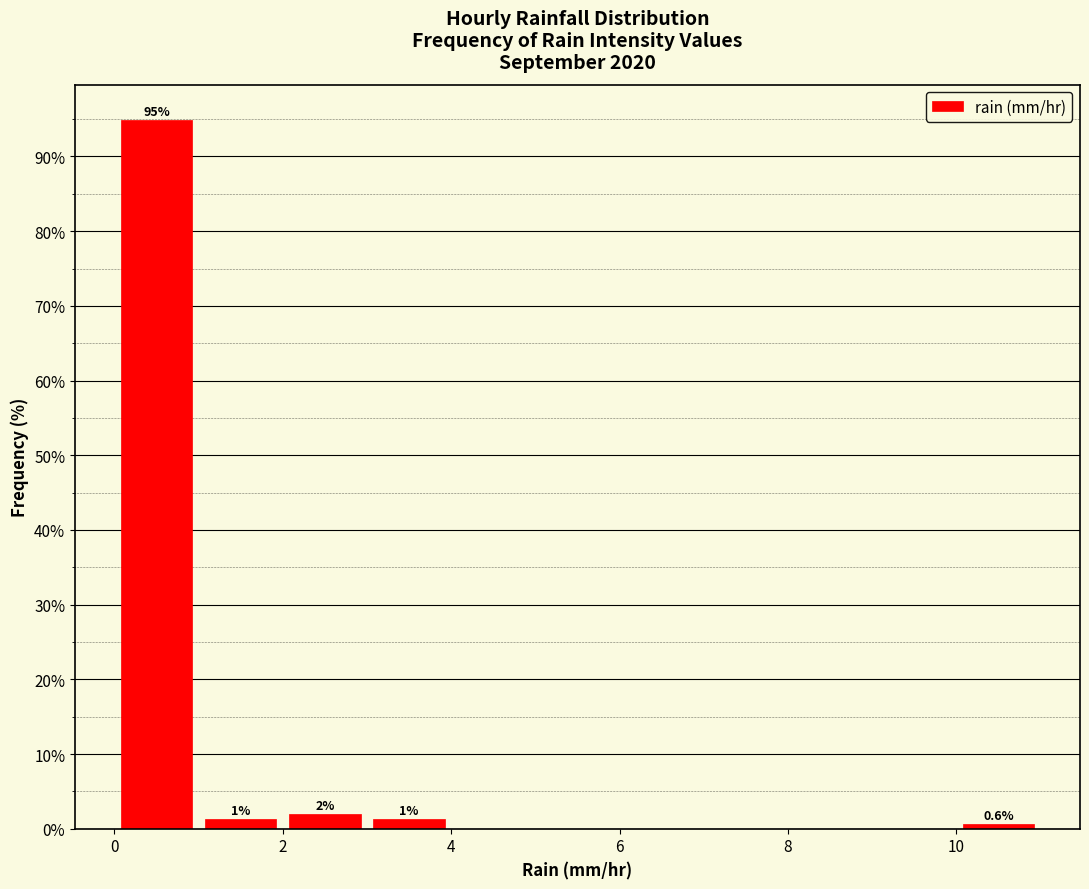

Which range on the x-axis has the tallest bar?

0 to 1